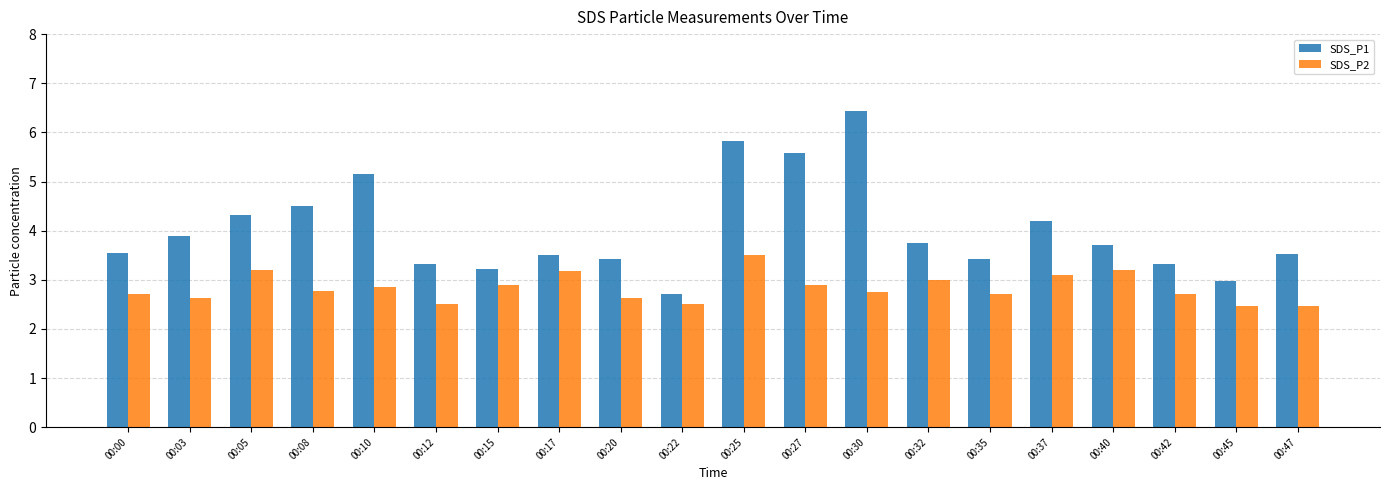

What is the difference between the SDS_P2 values at 00:35 and 00:25?

0.8